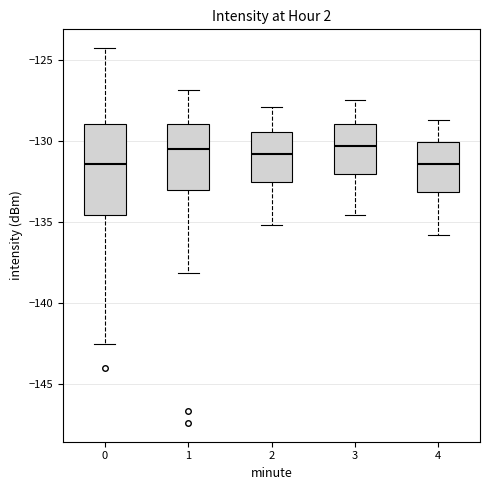

Reading left to right, read every box against the y-axis: the position of its median line, the range the box covers, and the ends of its whiskers. The values are not printed on the chart, so give them approximately, as read against the axis.

0: median -131.5, box -134.5 to -129.0, whiskers -142.5 to -124.5
1: median -130.5, box -133.0 to -129.0, whiskers -138.0 to -127.0
2: median -131.0, box -132.5 to -129.5, whiskers -135.0 to -128.0
3: median -130.5, box -132.0 to -129.0, whiskers -134.5 to -127.5
4: median -131.5, box -133.0 to -130.0, whiskers -136.0 to -128.5